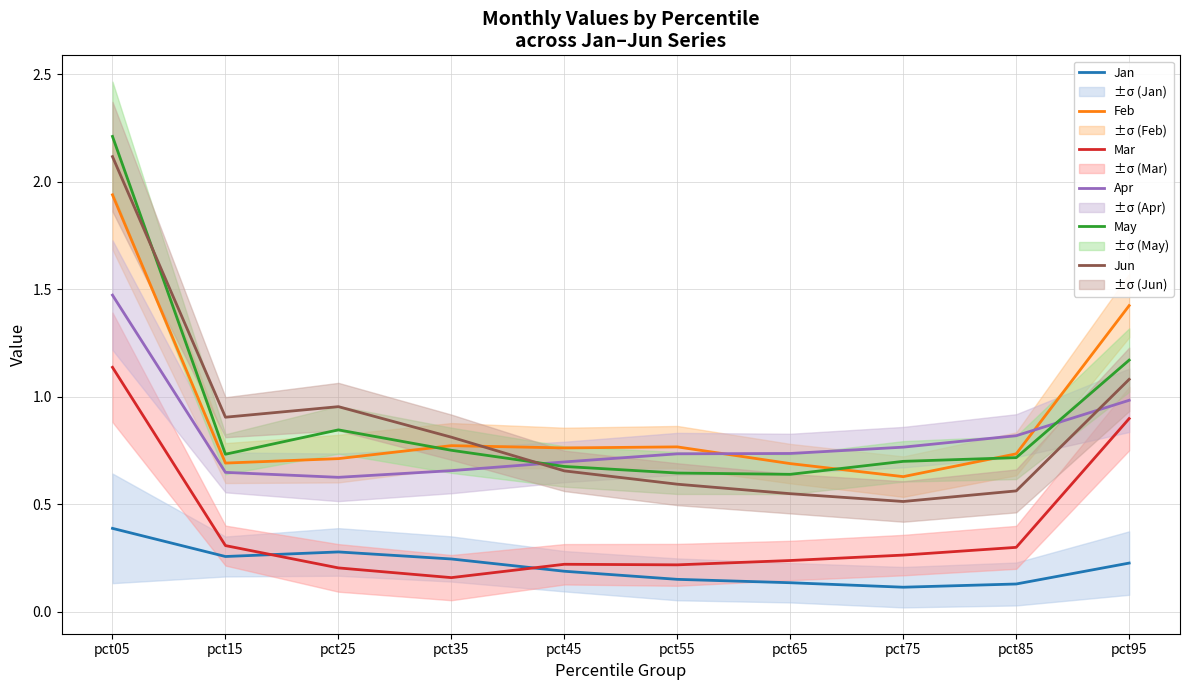

Which series has the widest spread of values?

Jun